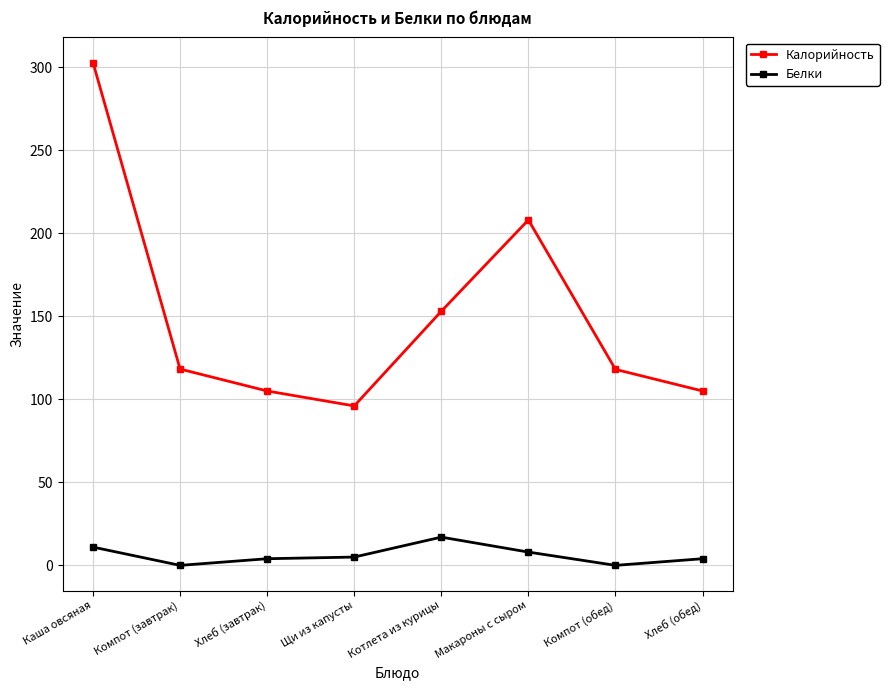

At which category does Калорийность reach its first local peak?

Макароны с сыром